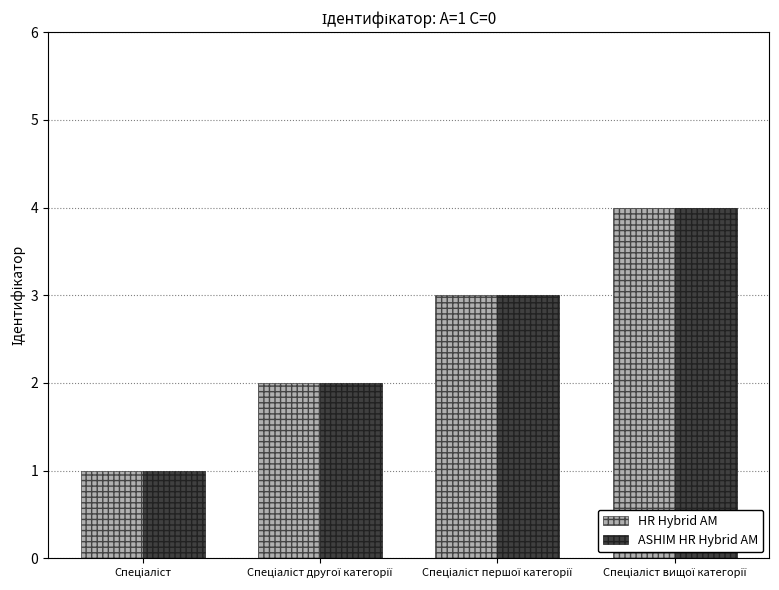

What are all the series names shown in the legend?

HR Hybrid AM, ASHIM HR Hybrid AM